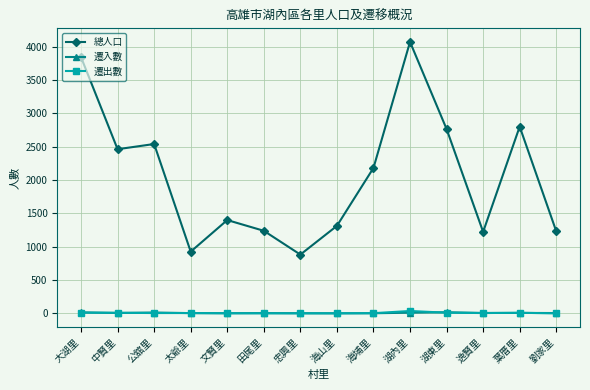

True or false: 遷出數 and 總人口 intersect in this chart.

False